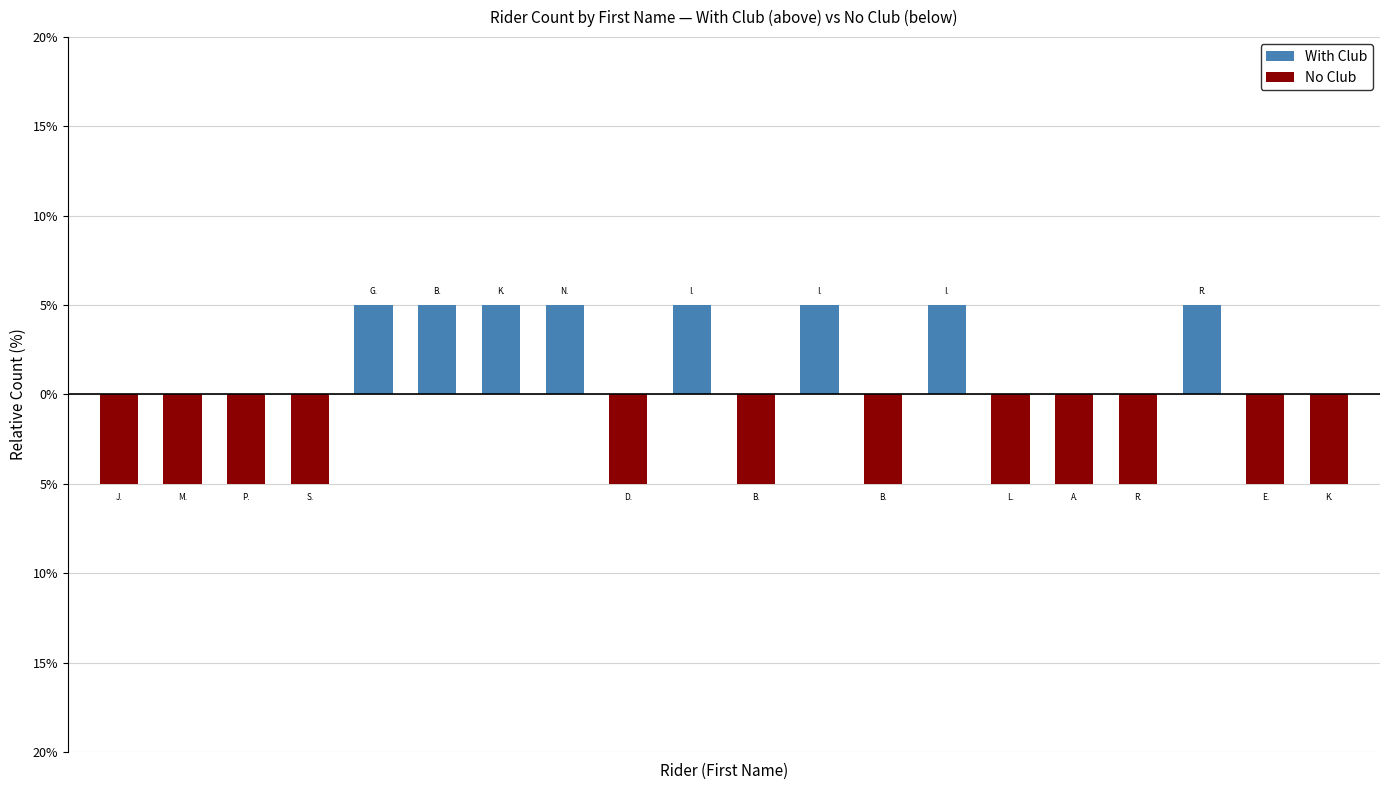

Reading left to right, extract all data points from this chart.

With Club: 0	0	0	0	5	5	5	5	0	5	0	5	0	5	0	0	0	5	0	0
No Club: -5	-5	-5	-5	0	0	0	0	-5	0	-5	0	-5	0	-5	-5	-5	0	-5	-5